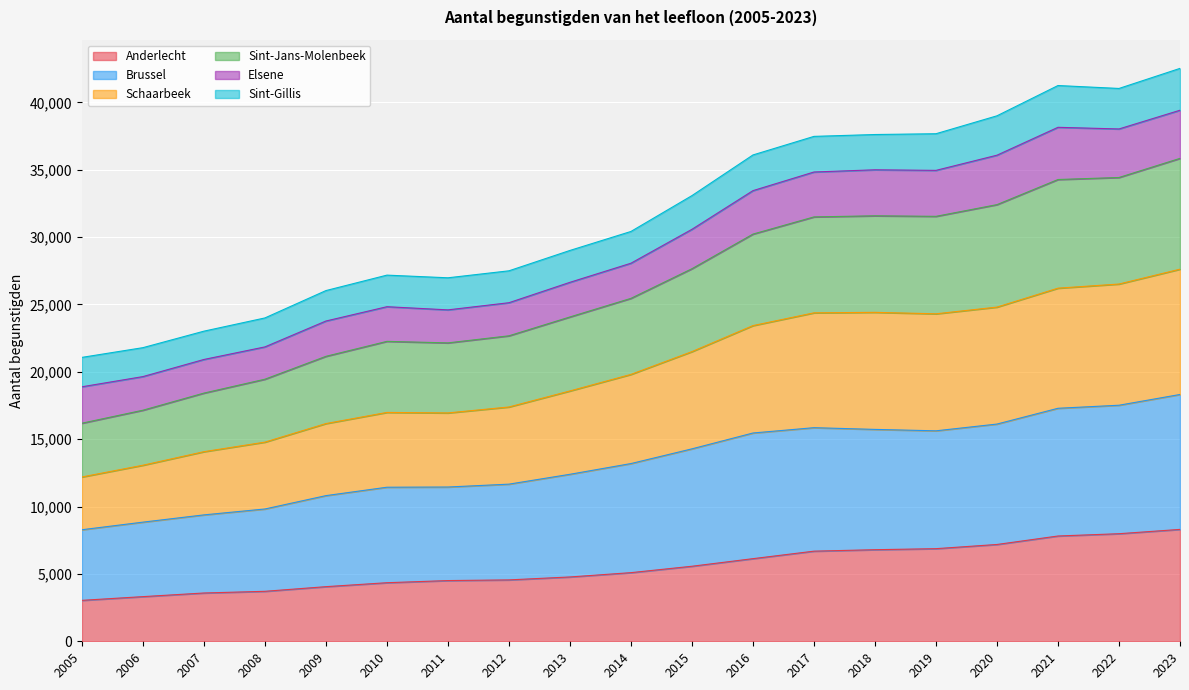

What is the difference between the maximum and minimum values in the Anderlecht series?

5266